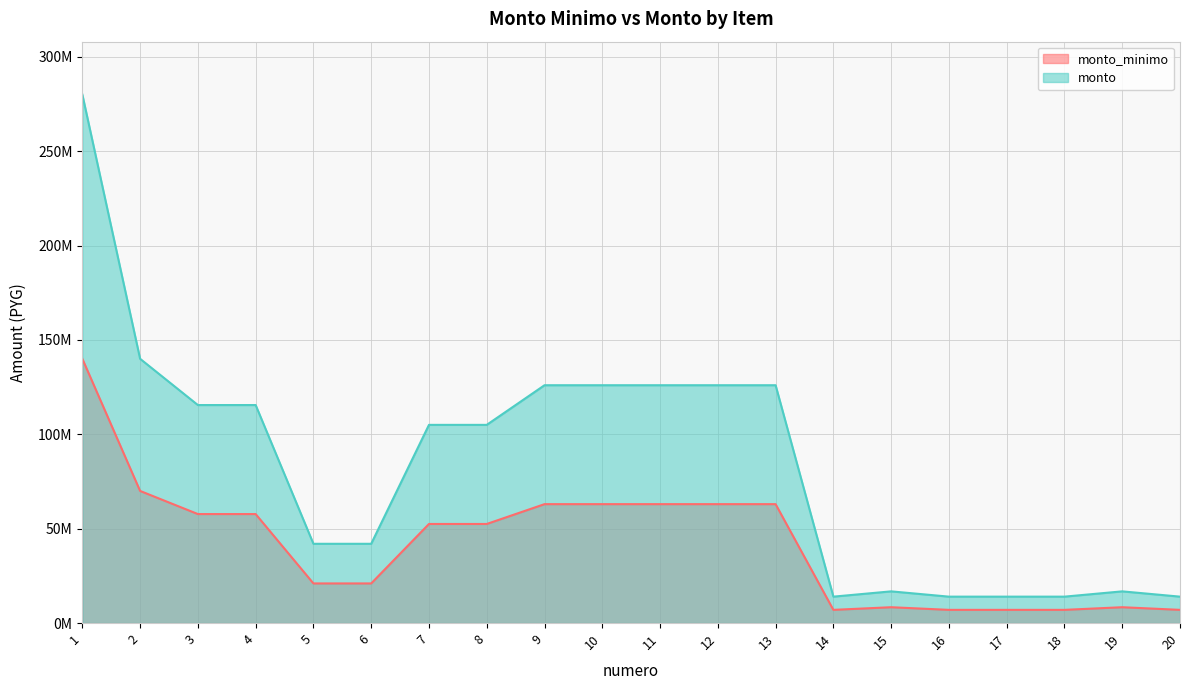

What is the sum of the monto_minimo values at 8 and 20?

59500000